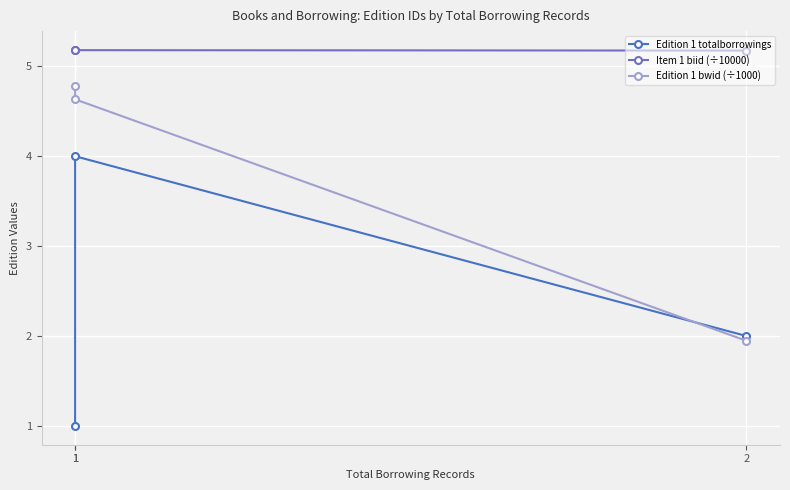

Where does the Edition 1 totalborrowings series first go above 2?

1